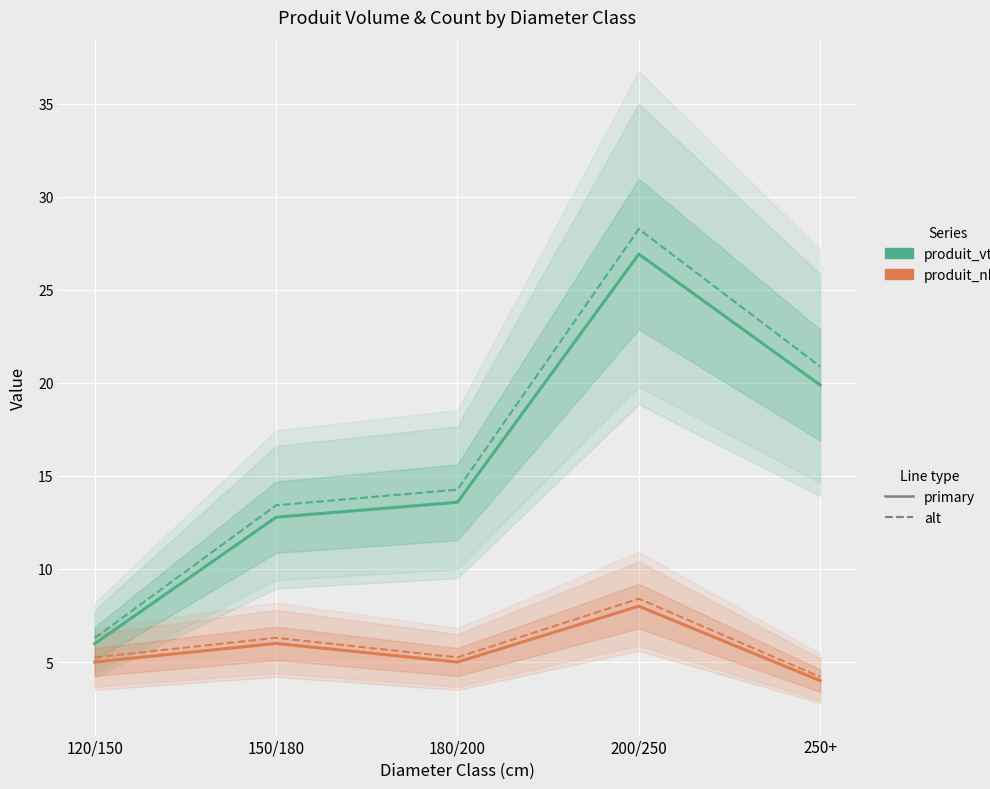

Reading left to right, extract all data points from this chart.

produit_vtgr: 120/150=6.0	150/180=12.8	180/200=13.6	200/250=26.9	250+=19.9
produit_vtgr (alt): 120/150=6.3	150/180=13.4	180/200=14.3	200/250=28.3	250+=20.9
produit_nbre: 120/150=5.0	150/180=6.0	180/200=5.0	200/250=8.0	250+=4.0
produit_nbre (alt): 120/150=5.2	150/180=6.3	180/200=5.2	200/250=8.4	250+=4.2